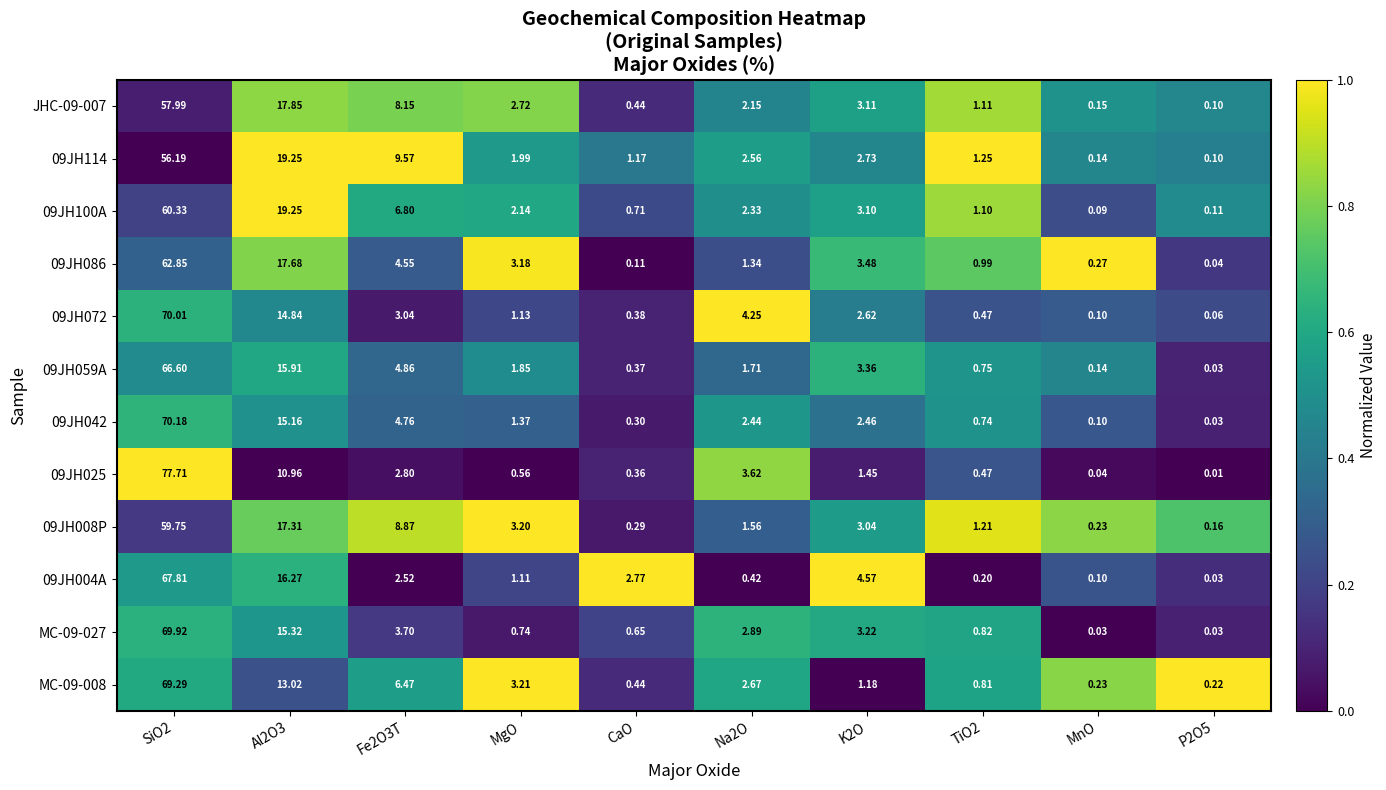

Is the value of 09JH004A at TiO2 greater than the value of 09JH072 at MgO?

No